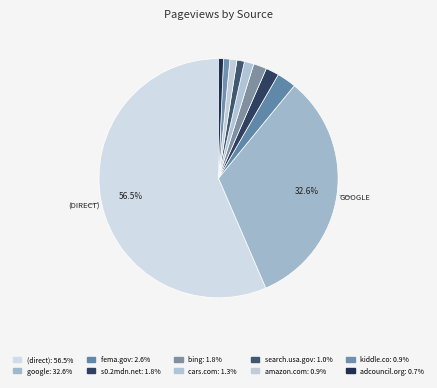

To the nearest percent, what is the difference between the s0.2mdn.net and (direct) slice percentages?

55%